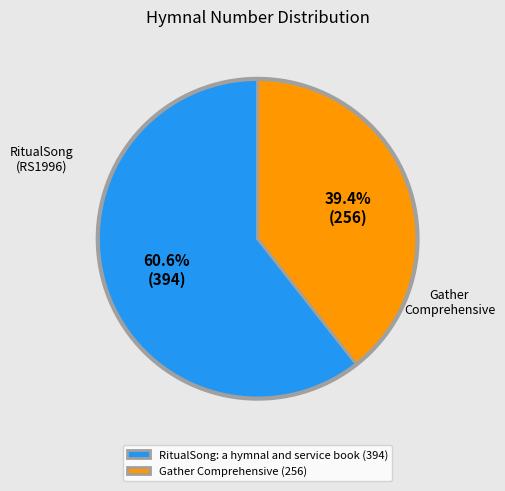

To the nearest percent, what is the difference between the largest and smallest slice percentages?

21%